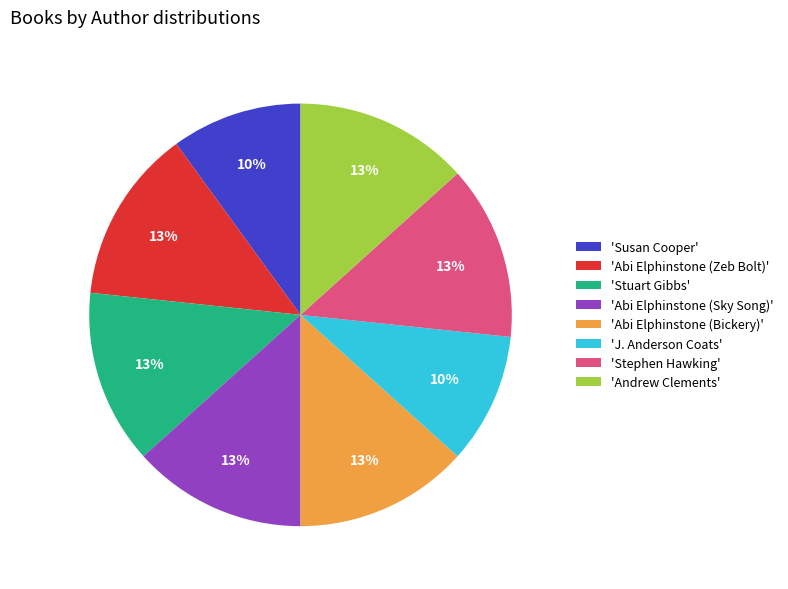

To the nearest percent, what portion does 'Susan Cooper' represent?

10%